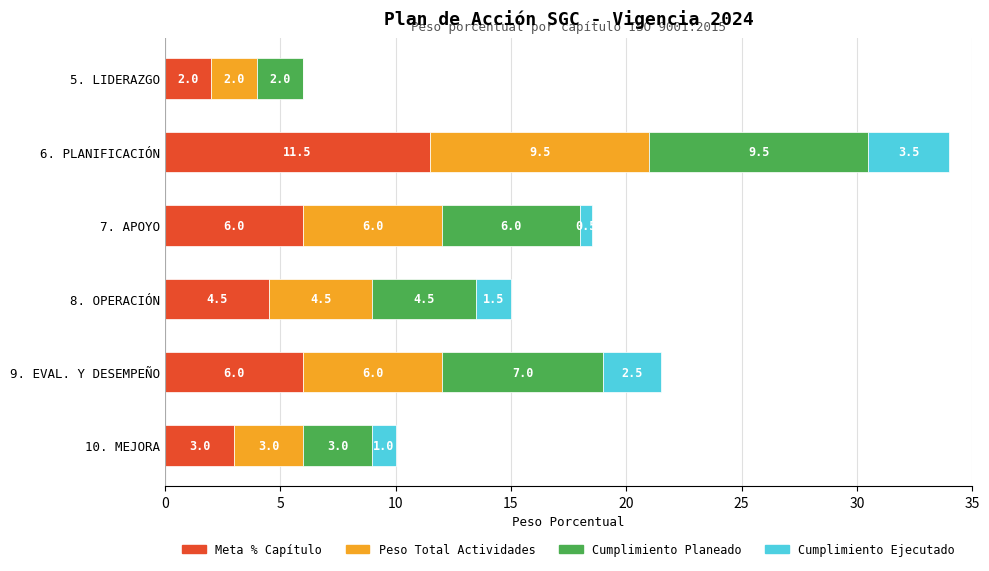

How many Meta % Capítulo values are between 3 and 6?

4